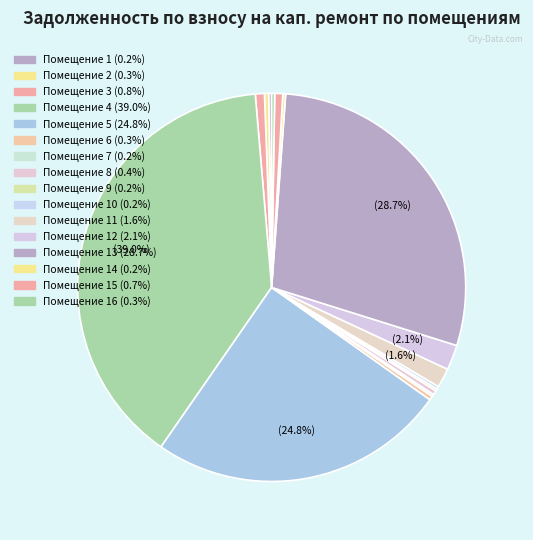

Which category has the smallest portion of the pie?

9